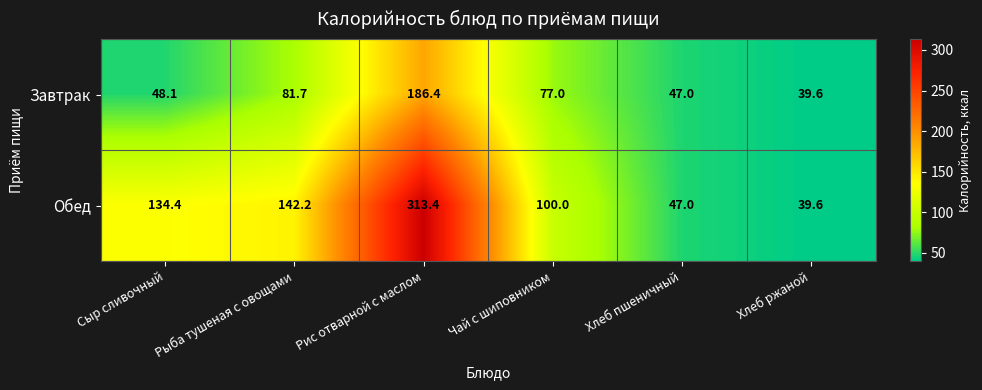

How many series are shown in this chart?

2